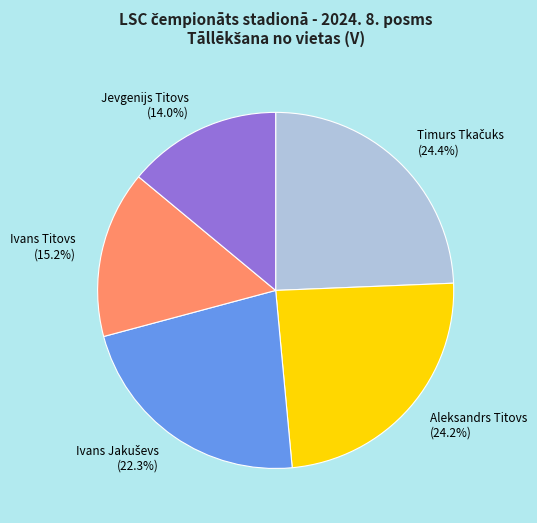

Is there a majority slice in this chart?

No